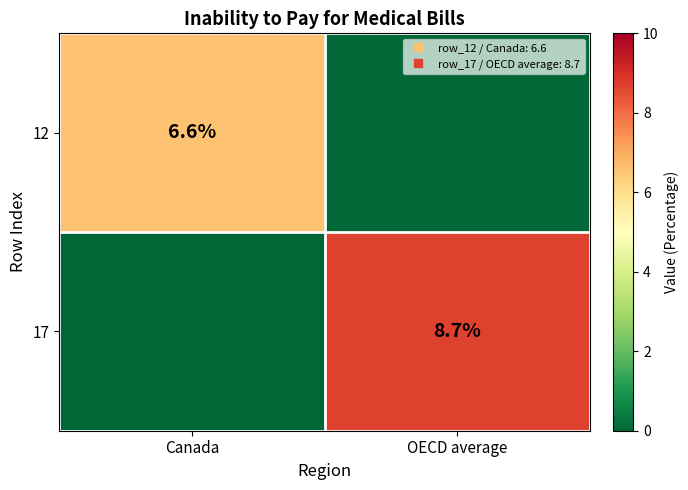

How many series are shown in this chart?

2